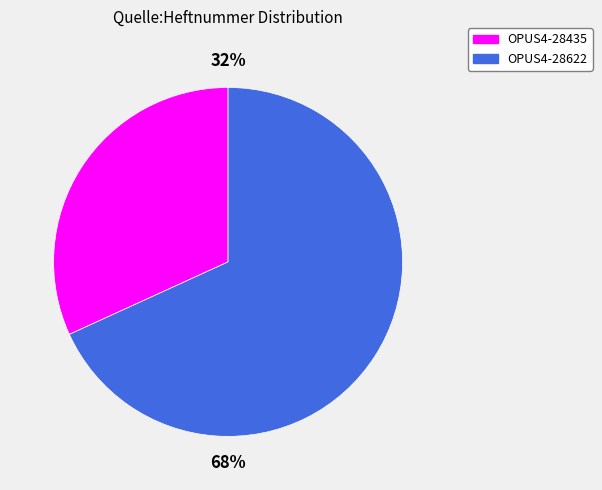

How many slices are in this pie chart?

2